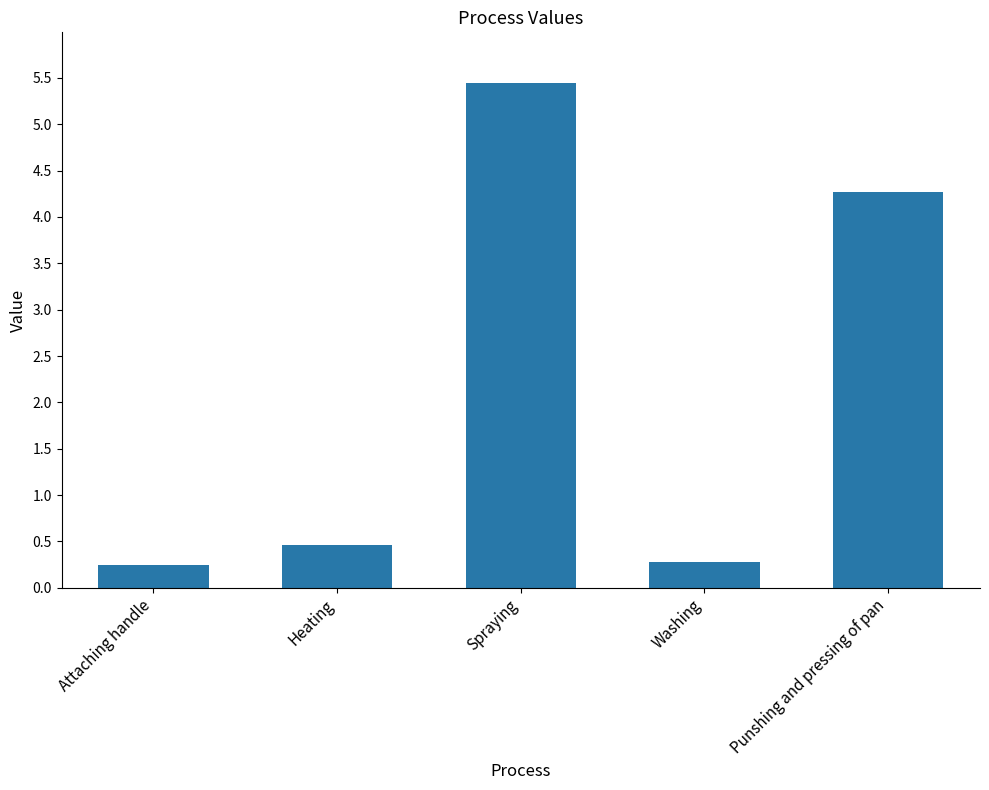

What is the approximate value at Heating?

0.5